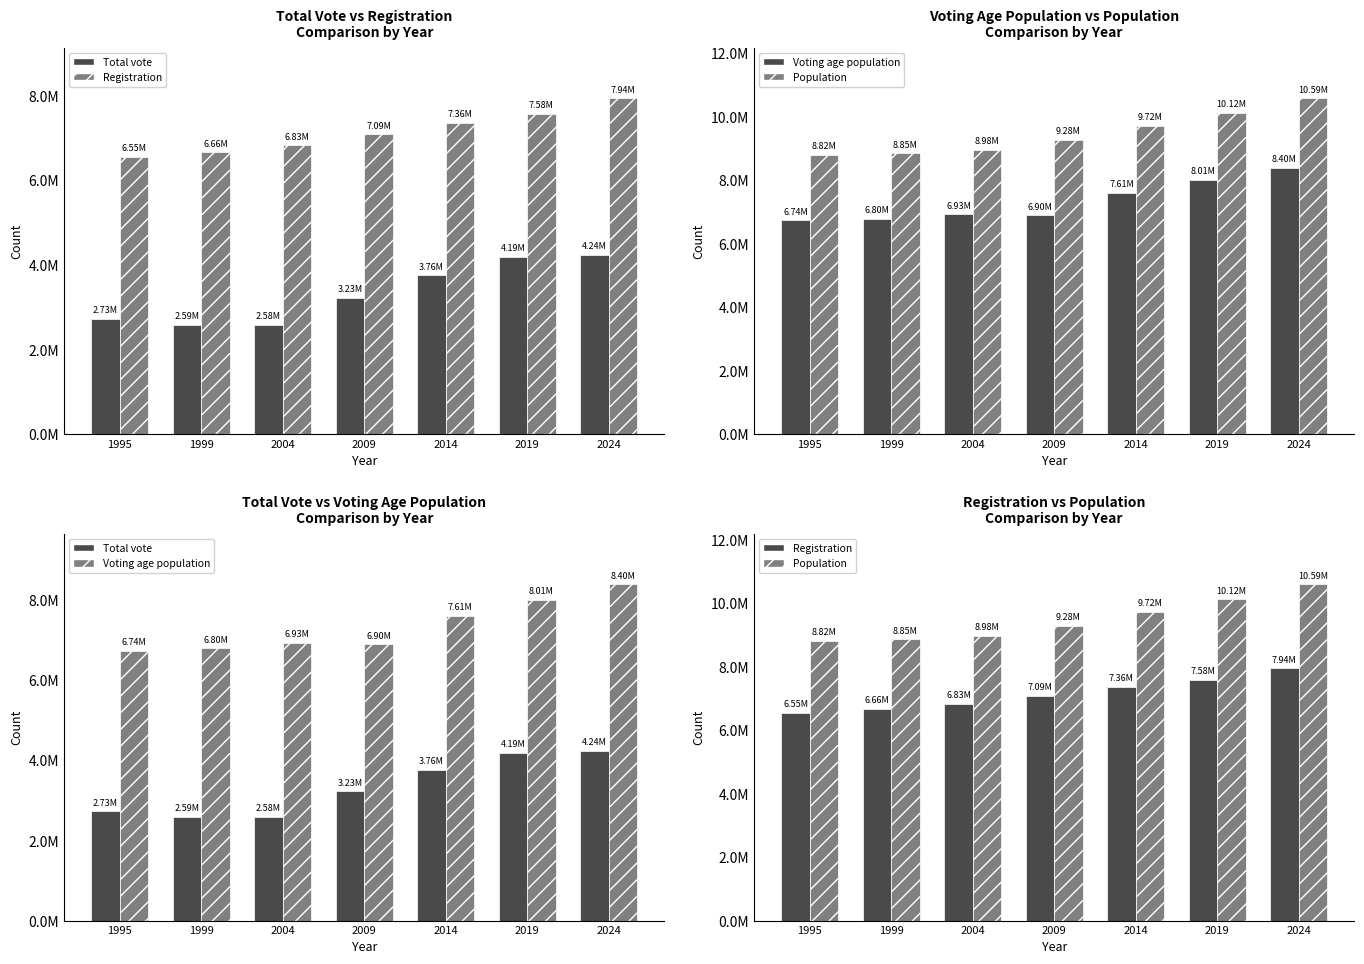

Reading left to right, list all the values displayed in this chart.

Total vote: 1995=2727317	1999=2588514	2004=2584464	2009=3227561	2014=3758951	2019=4187848	2024=4240459
Registration: 1995=6551781	1999=6664205	2004=6827870	2009=7088303	2014=7359962	2019=7576917	2024=7942272
Voting age population: 1995=6743933	1999=6802648	2004=6934040	2009=6902400	2014=7614029	2019=8009142	2024=8402498
Population: 1995=8816381	1999=8854322	2004=8975670	2009=9283677	2014=9723809	2019=10121794	2024=10589835